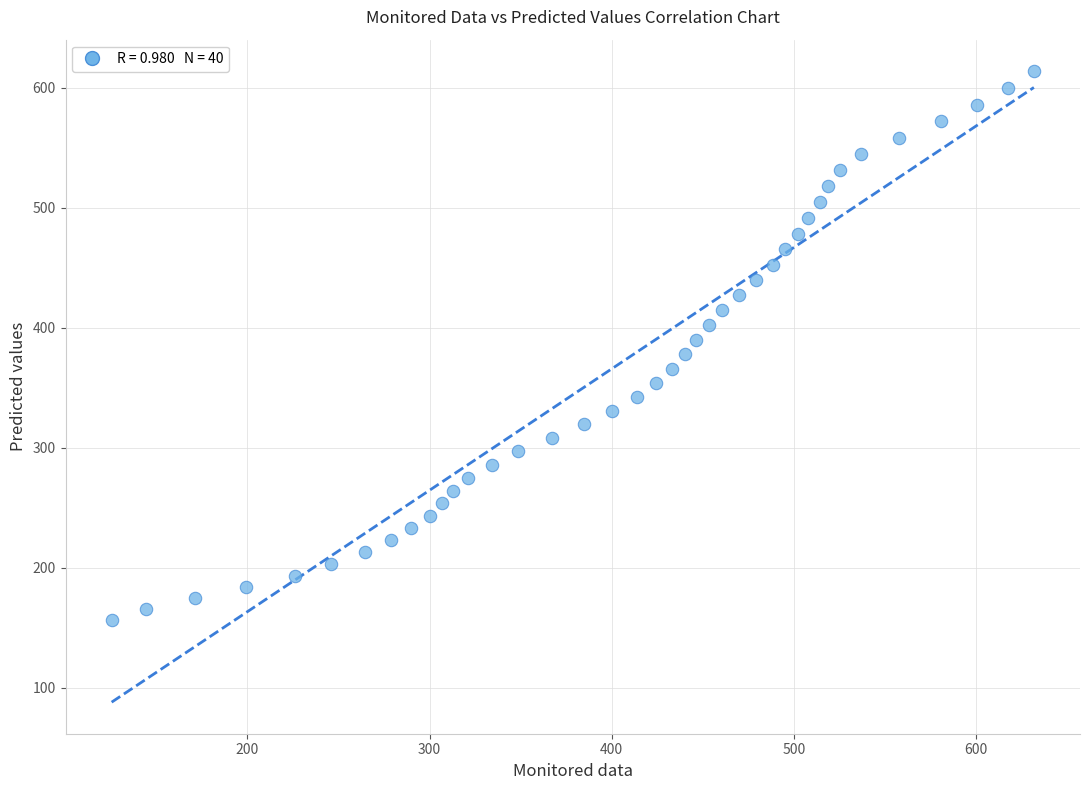

What is the range of X values (max minus min)?

506.2